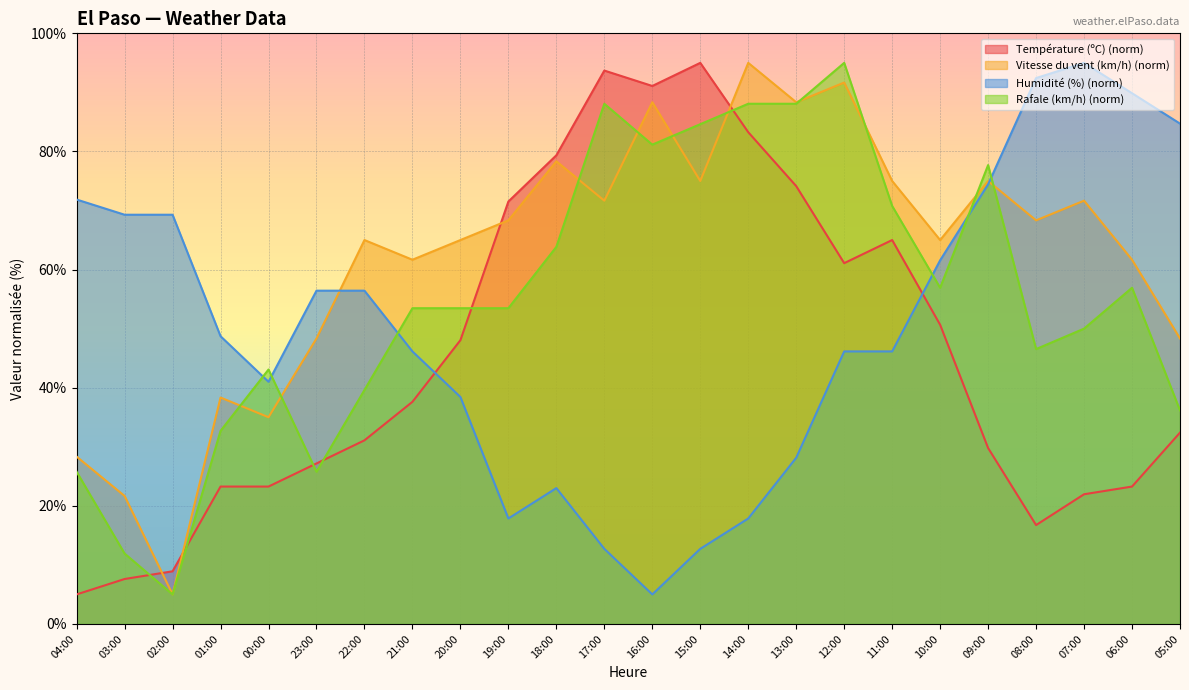

Where do Humidité (%) and Rafale (km/h) first cross each other?

01:00 and 00:00